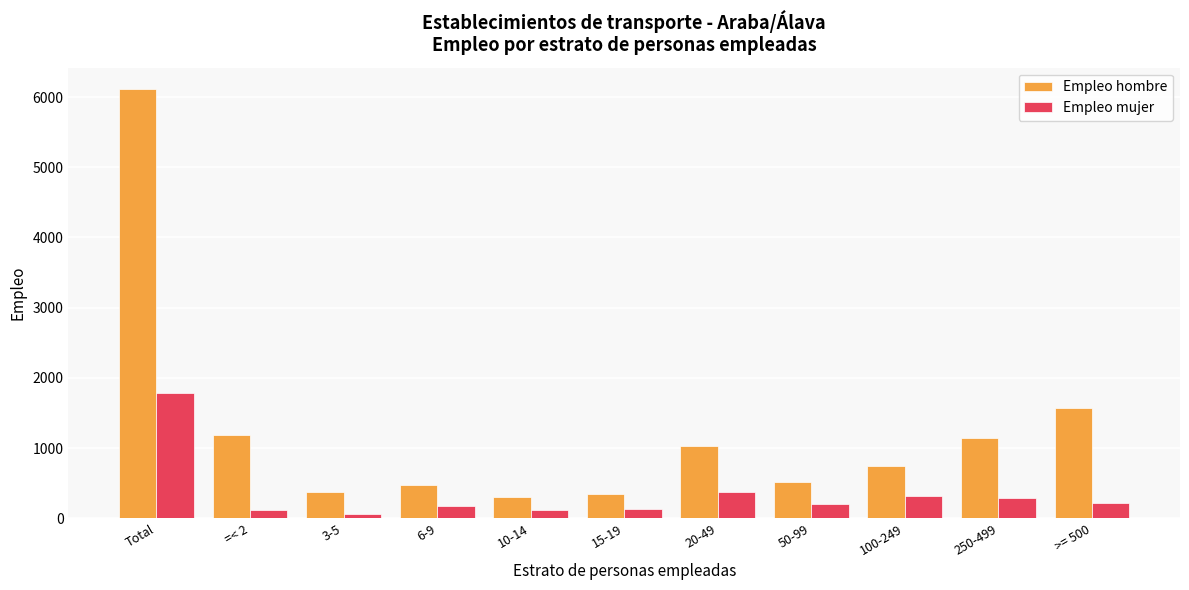

How many distinct data groups are displayed?

2